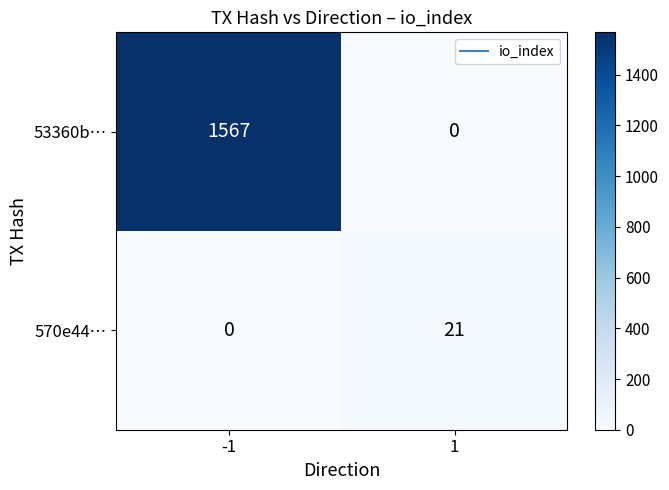

Rank the series by their average value, from lowest to highest.

570e44…, 53360b…